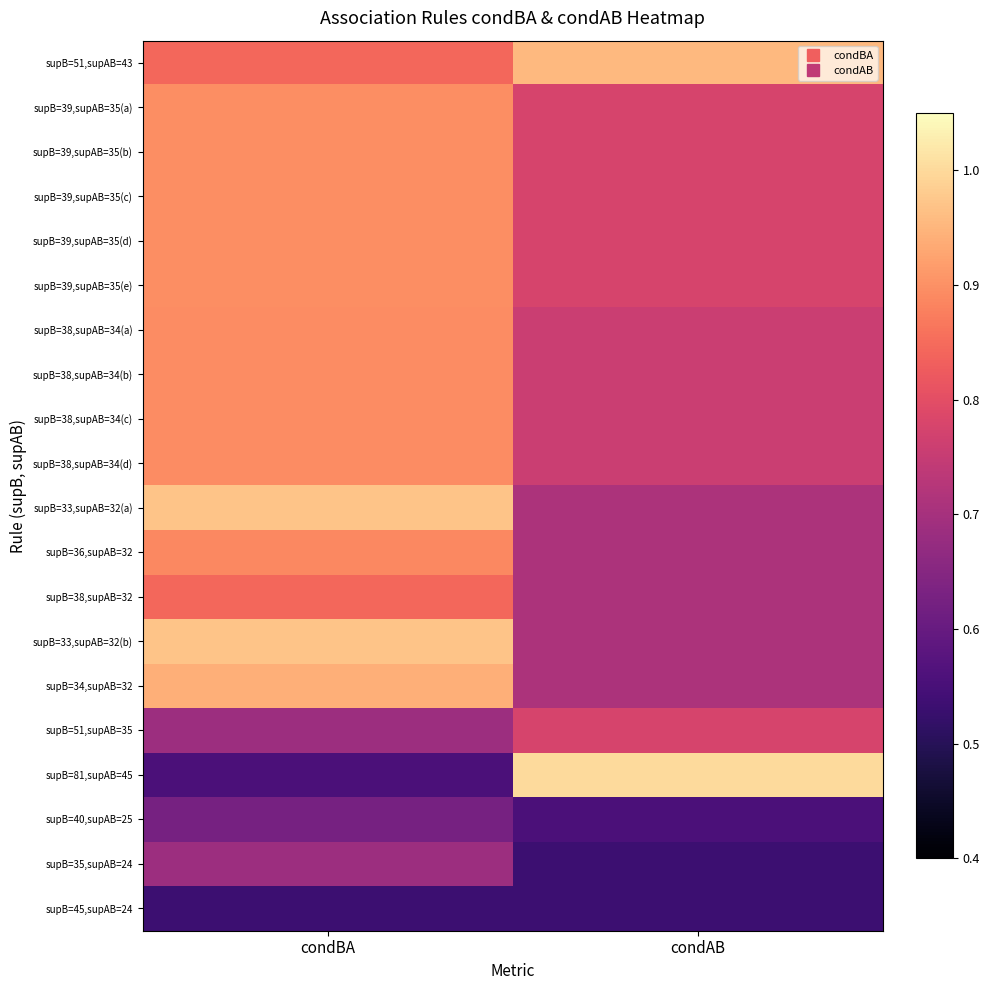

At which category is the sum across all series the highest?

condBA